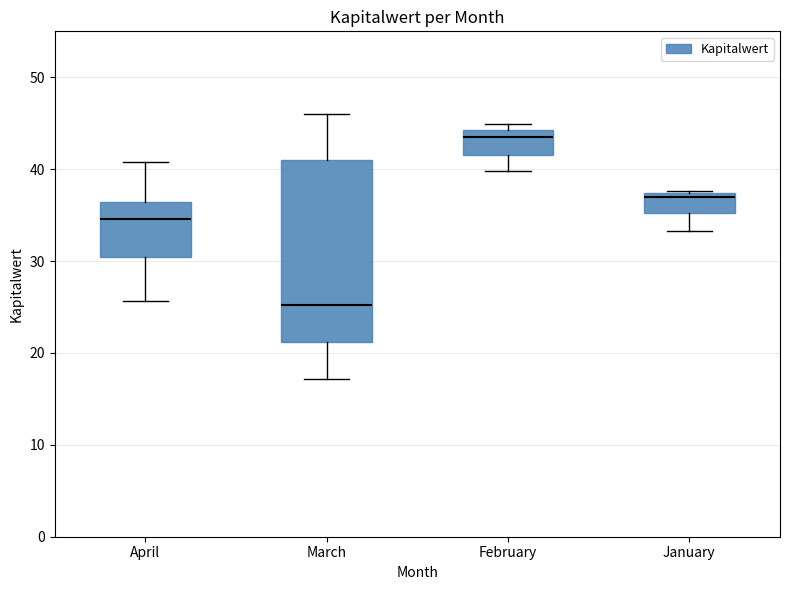

Where does the lower whisker of the box for February end on the y-axis? The values are not printed on the chart, so give them approximately, as read against the axis.

40